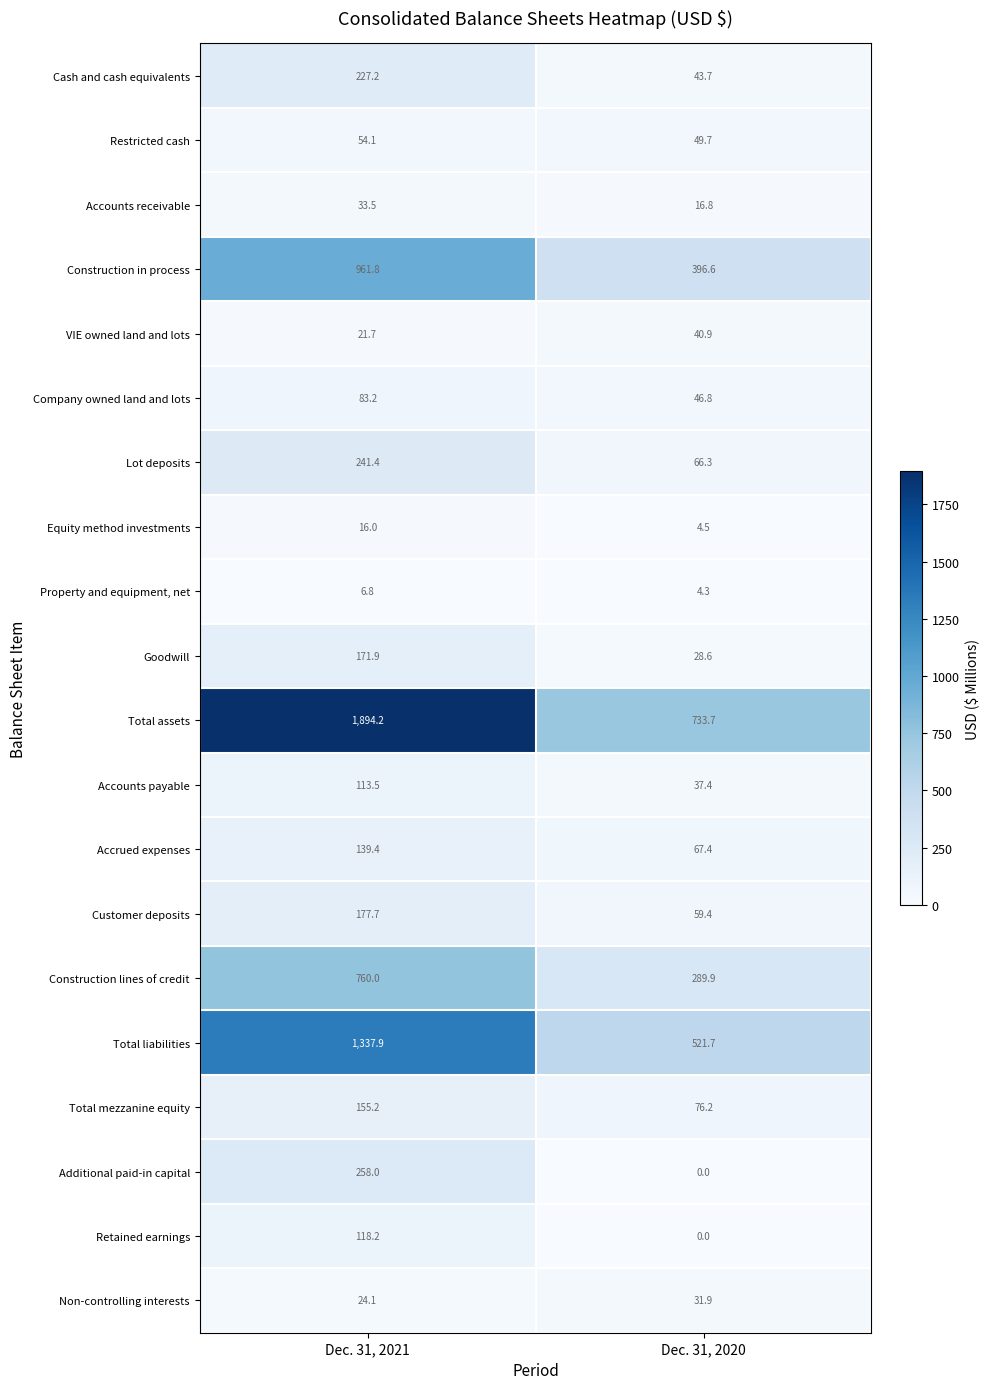

What is the total value across all series at Dec. 31, 2021?

6795.8